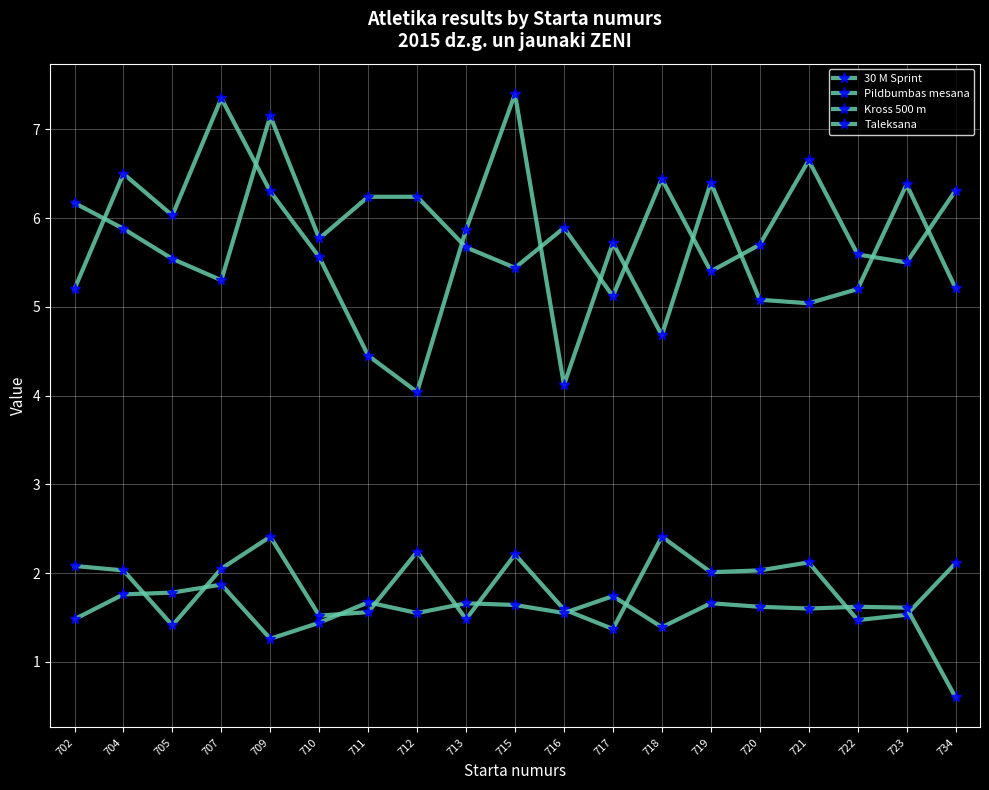

How many data points does each series have?

19